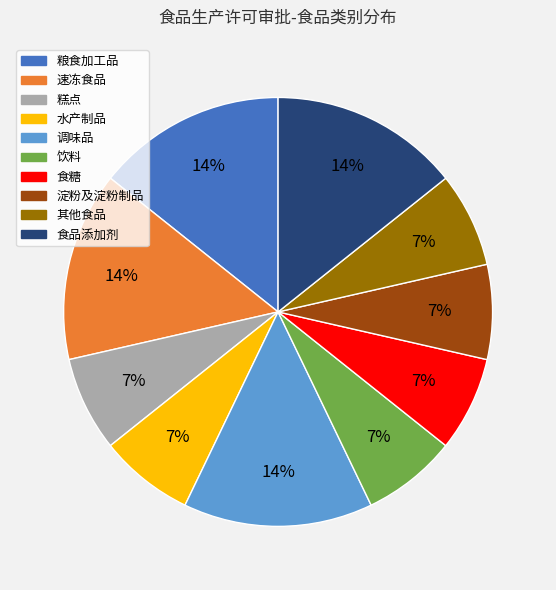

To the nearest percent, what is the difference between the 糕点 and 食品添加剂 slice percentages?

7%